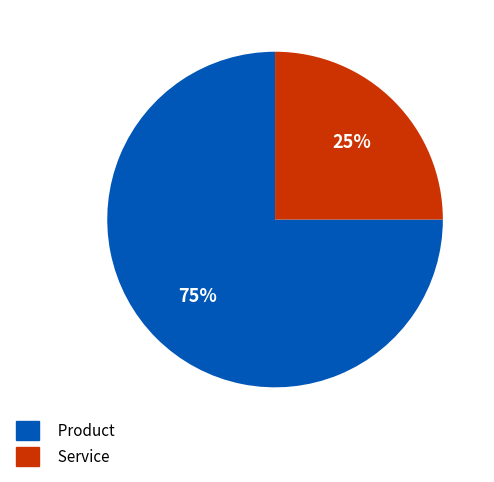

To the nearest percent, what is the difference between the largest and smallest slice percentages?

50%